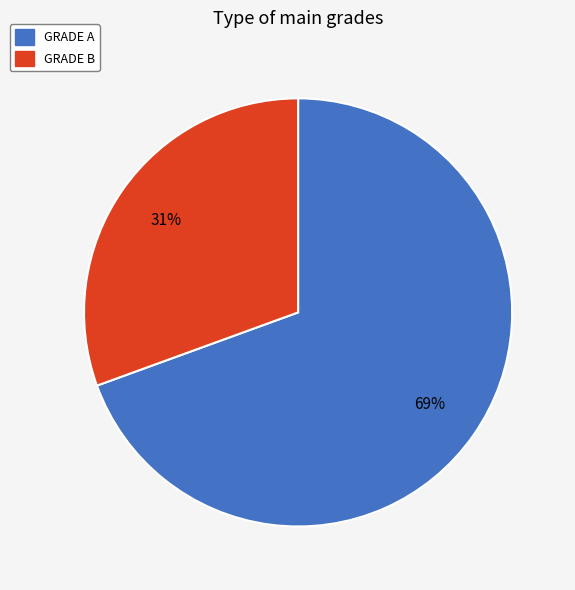

Approximately how many times larger is the value at GRADE B compared to GRADE A?

0.4